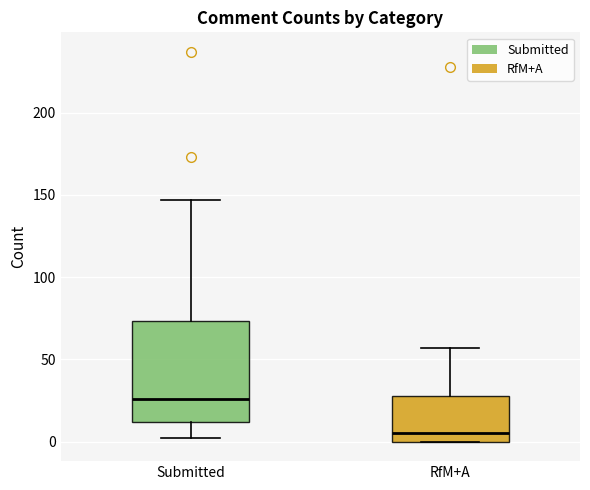

Comparing the boxes themselves (not the whiskers), which one is the tallest?

Submitted